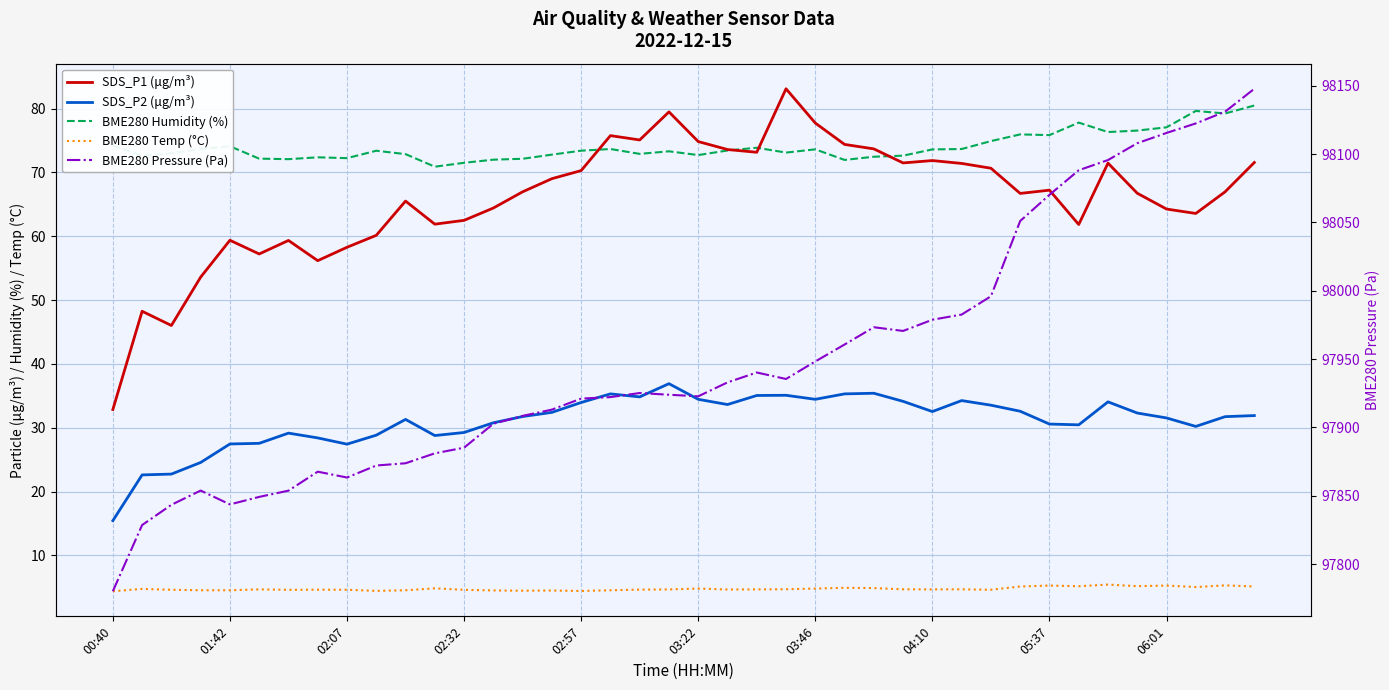

What position from the left is 21?

22